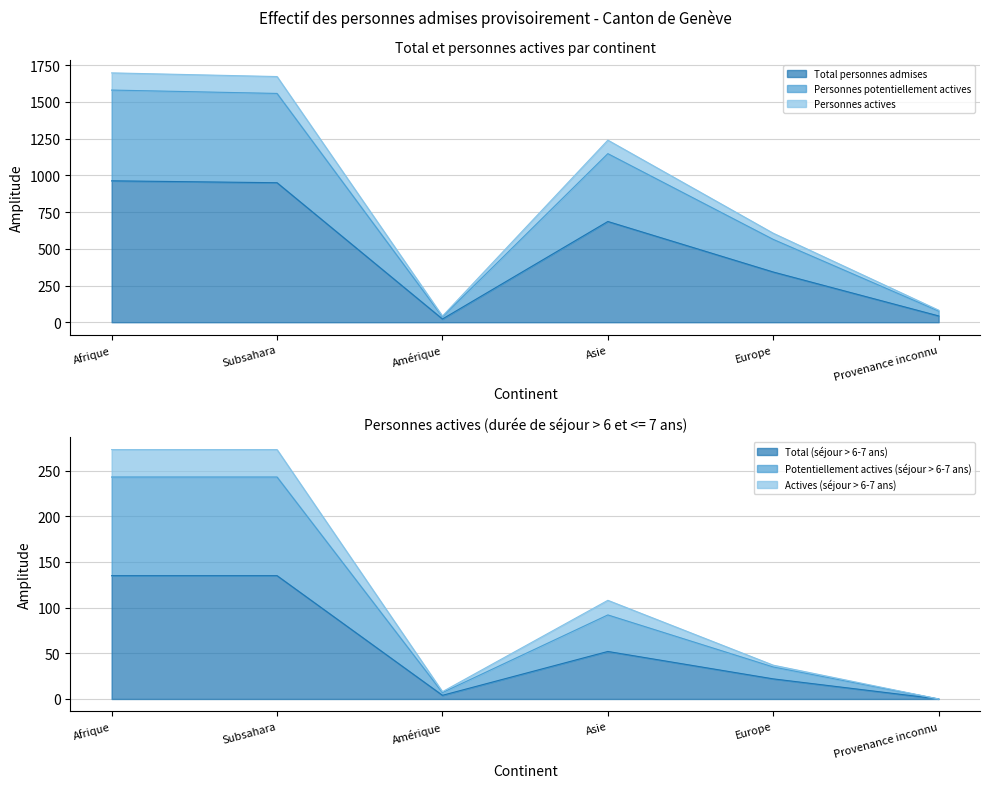

At which category does Total personnes admises reach its first local valley?

Amérique